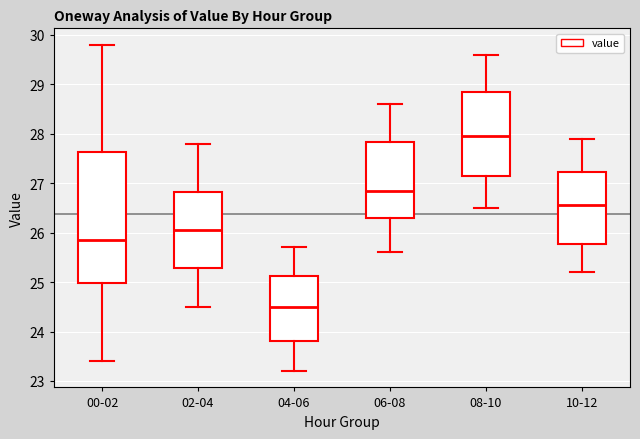

Which box has the highest median line?

08-10